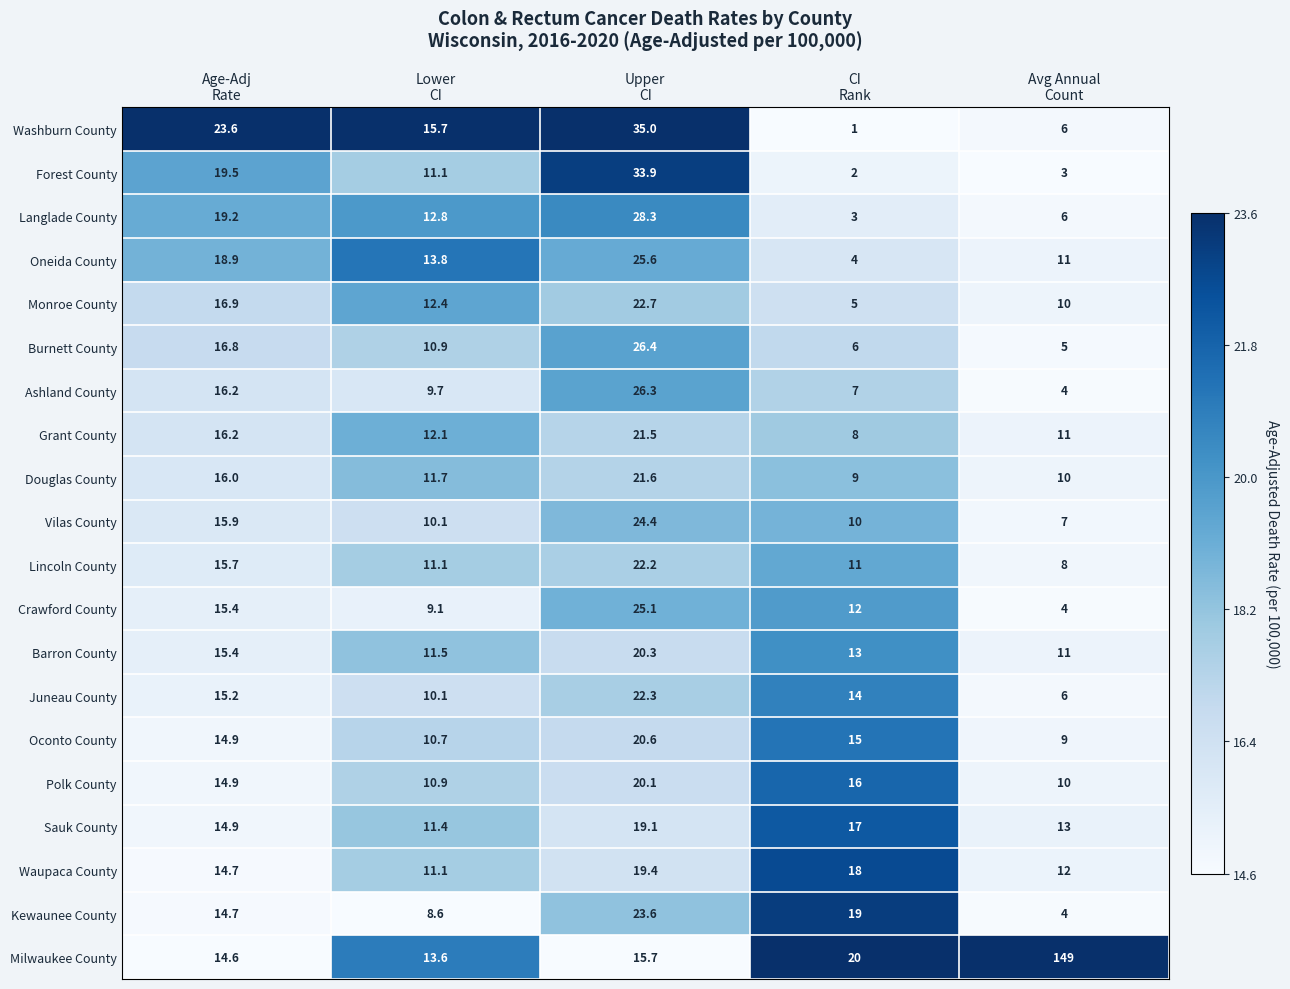

At which category is the sum across all series the highest?

Upper
CI